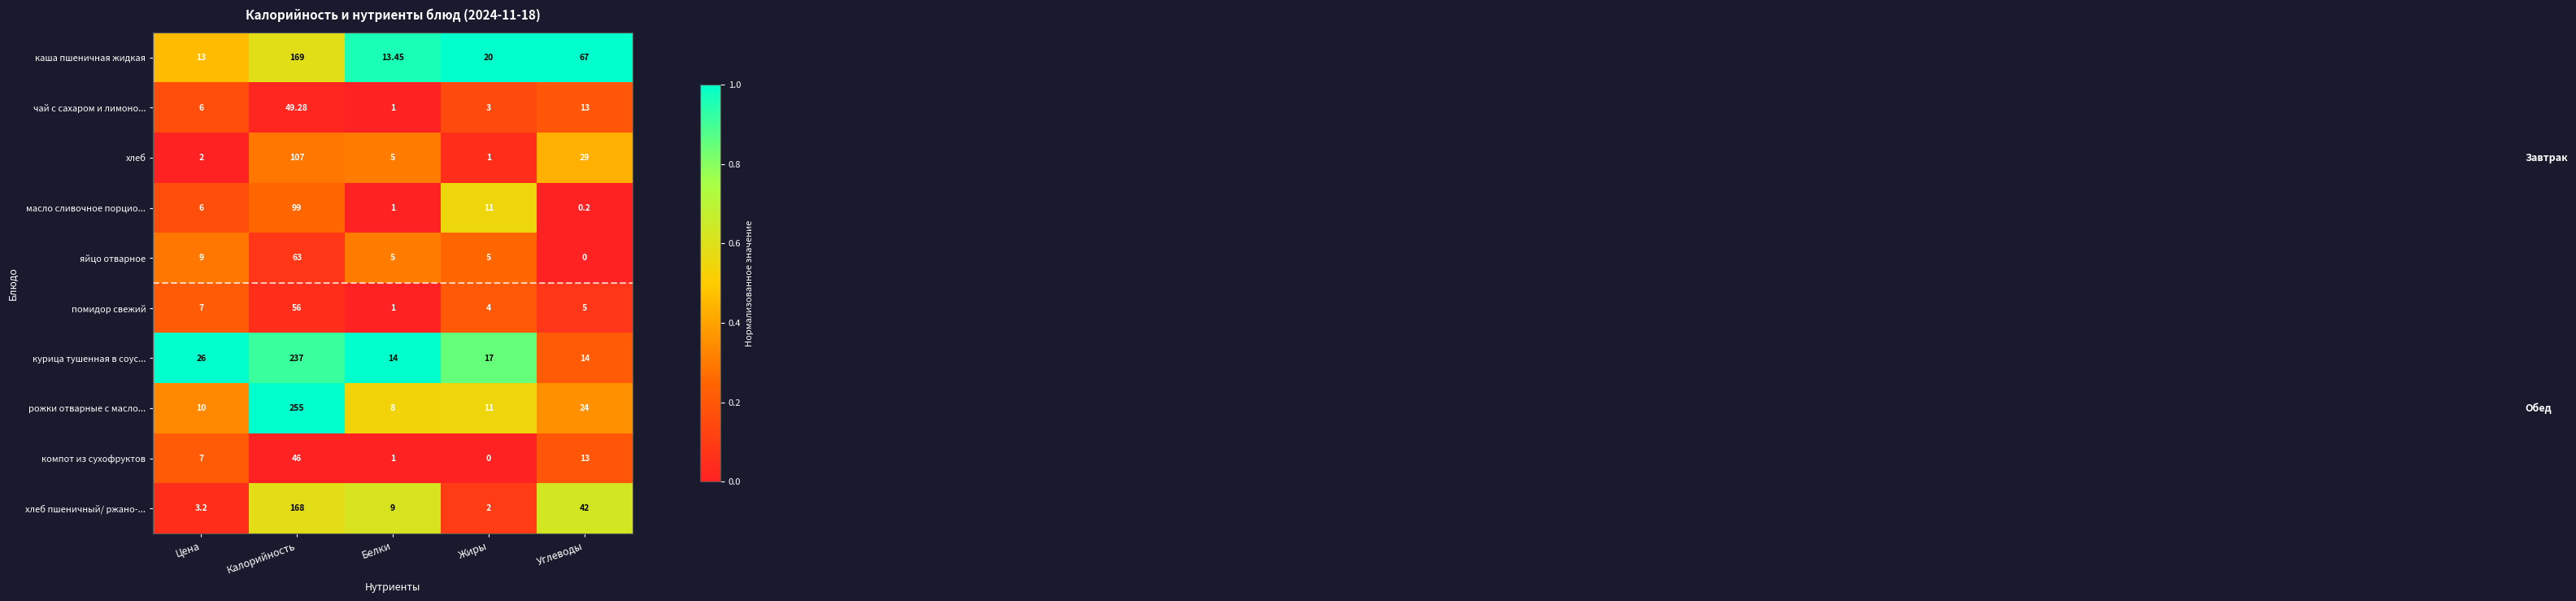

What is the difference between the highest and lowest values at Цена?

24.0